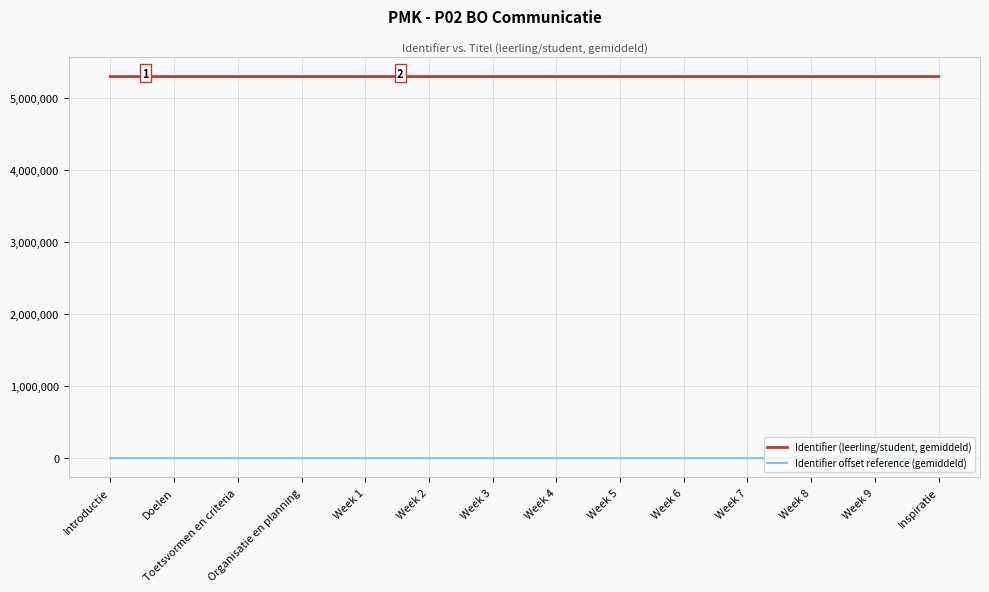

What position from the left is Week 5?

9